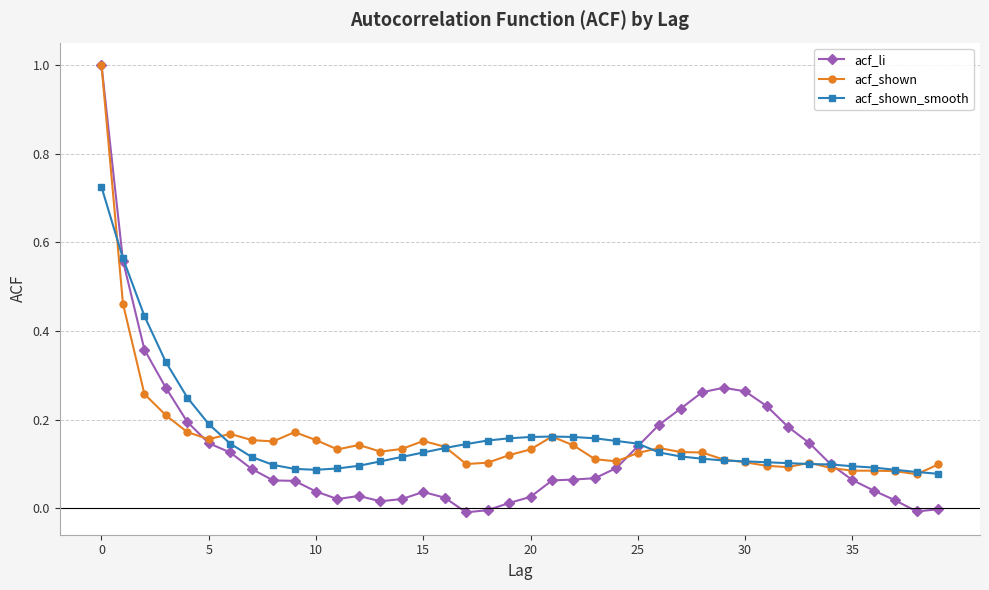

Which series has the largest range (max minus min)?

acf_li